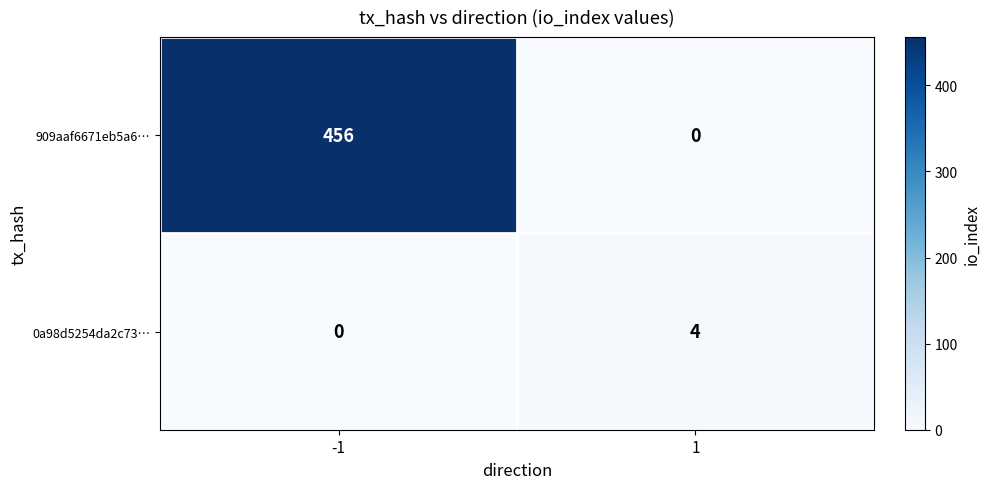

What is the greatest value displayed?

456